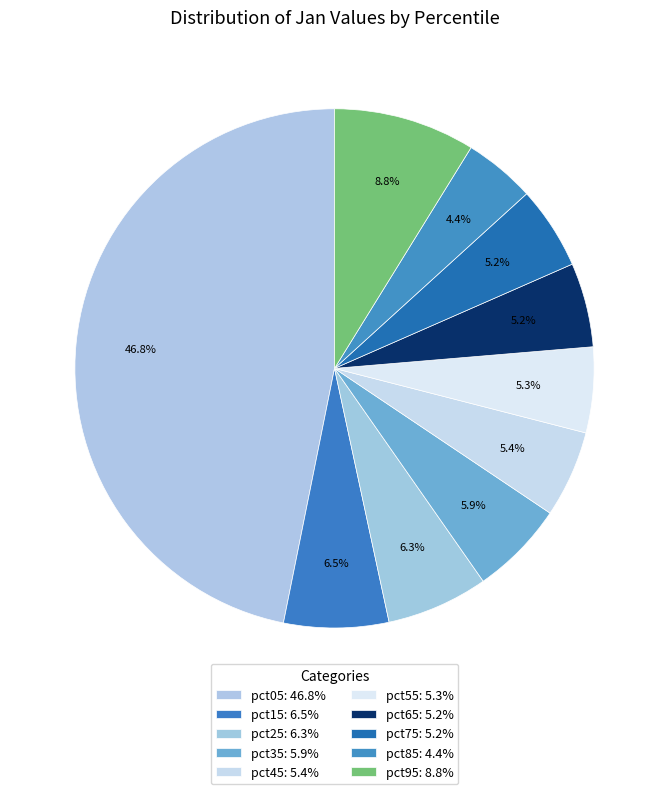

Is it true that pct55 is 5% of the pie?

True